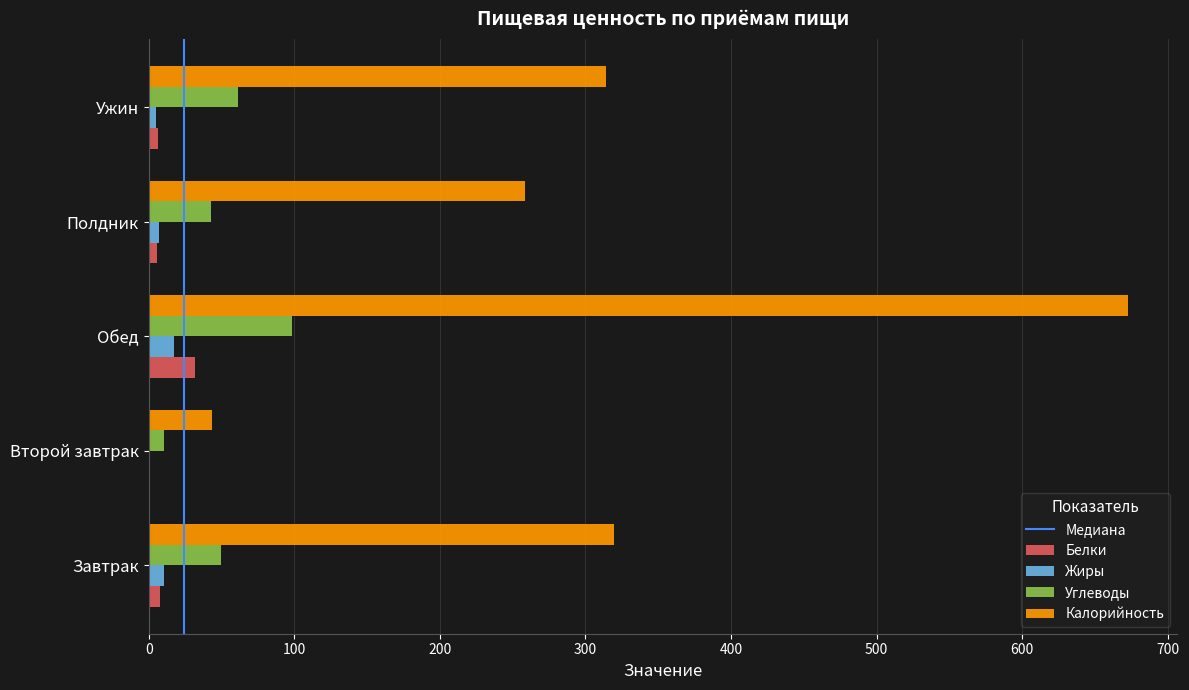

What is the sum of all Углеводы values?

261.7